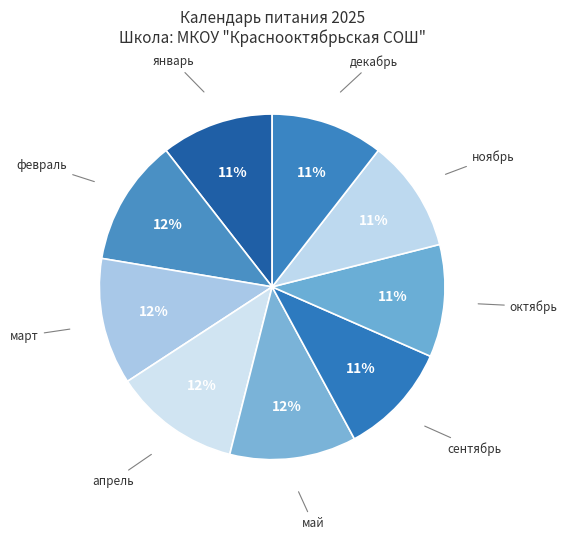

The март slice represents 5% of the pie. True or false?

False